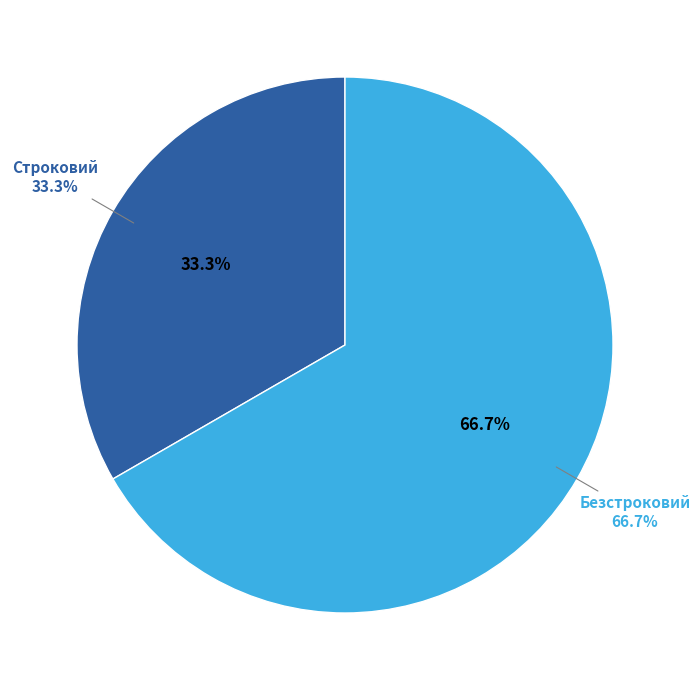

What percentage is the Строковий slice, to the nearest percent?

33%